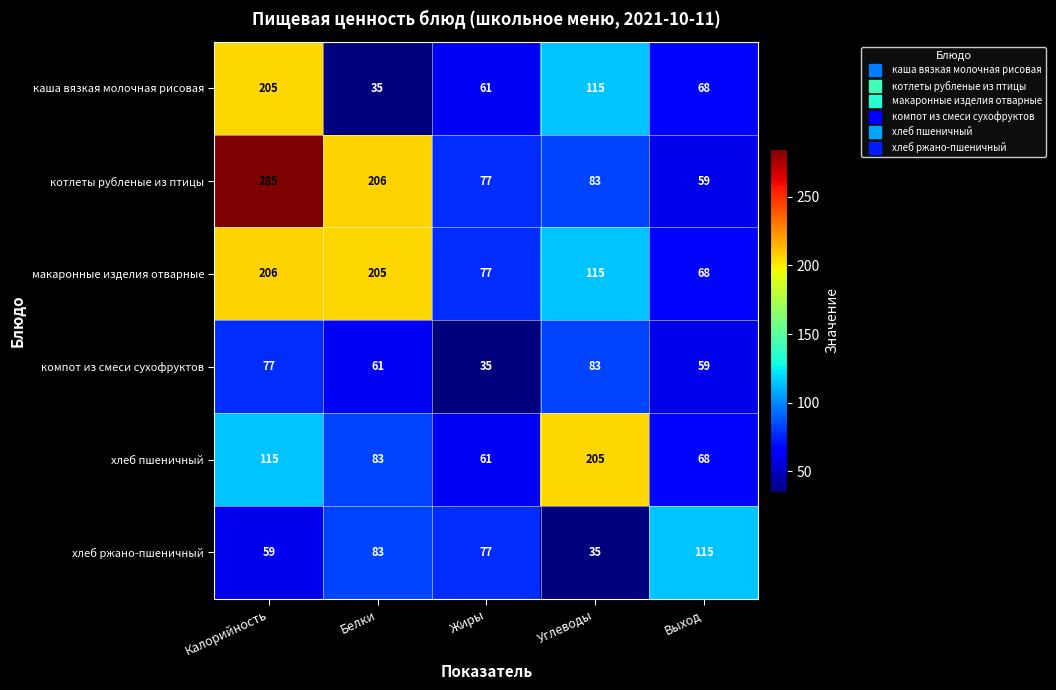

Which series changed the most between Калорийность and Жиры?

котлеты рубленые из птицы